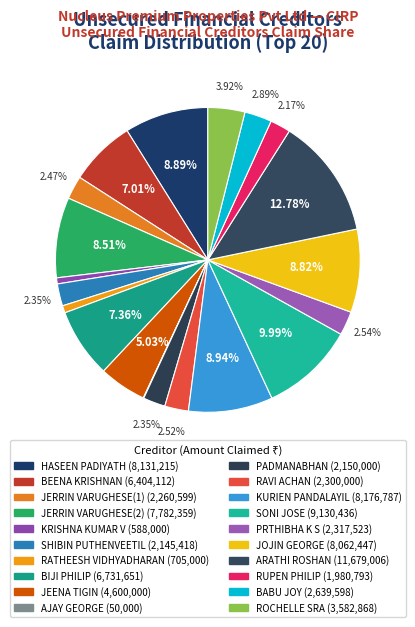

Is JERRIN VARUGHESE(2) the majority of the pie?

No